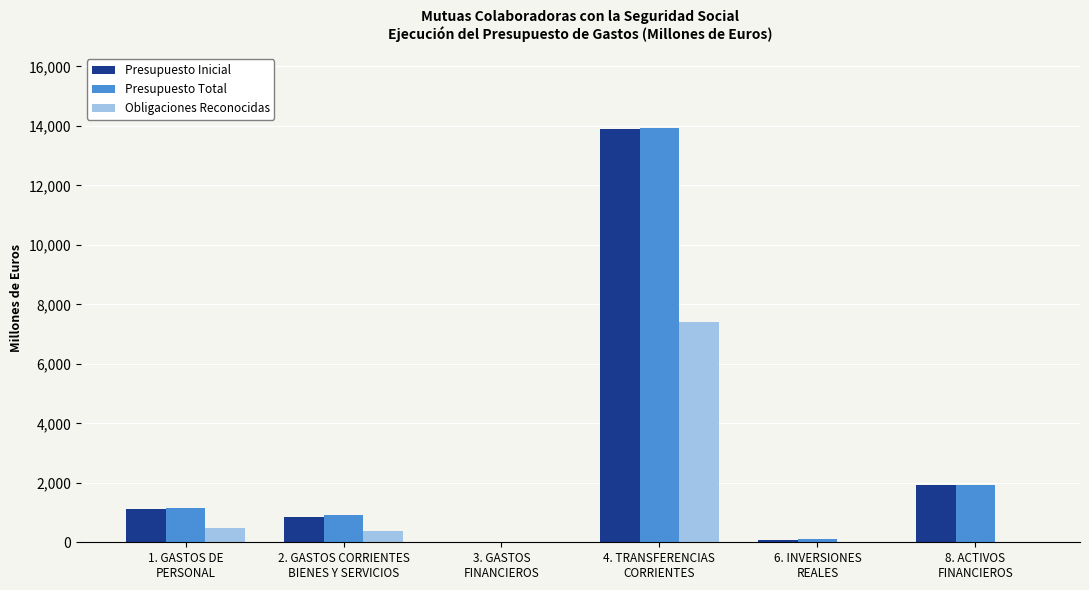

What is the total value across all series at 4. TRANSFERENCIAS
CORRIENTES?

35212.2